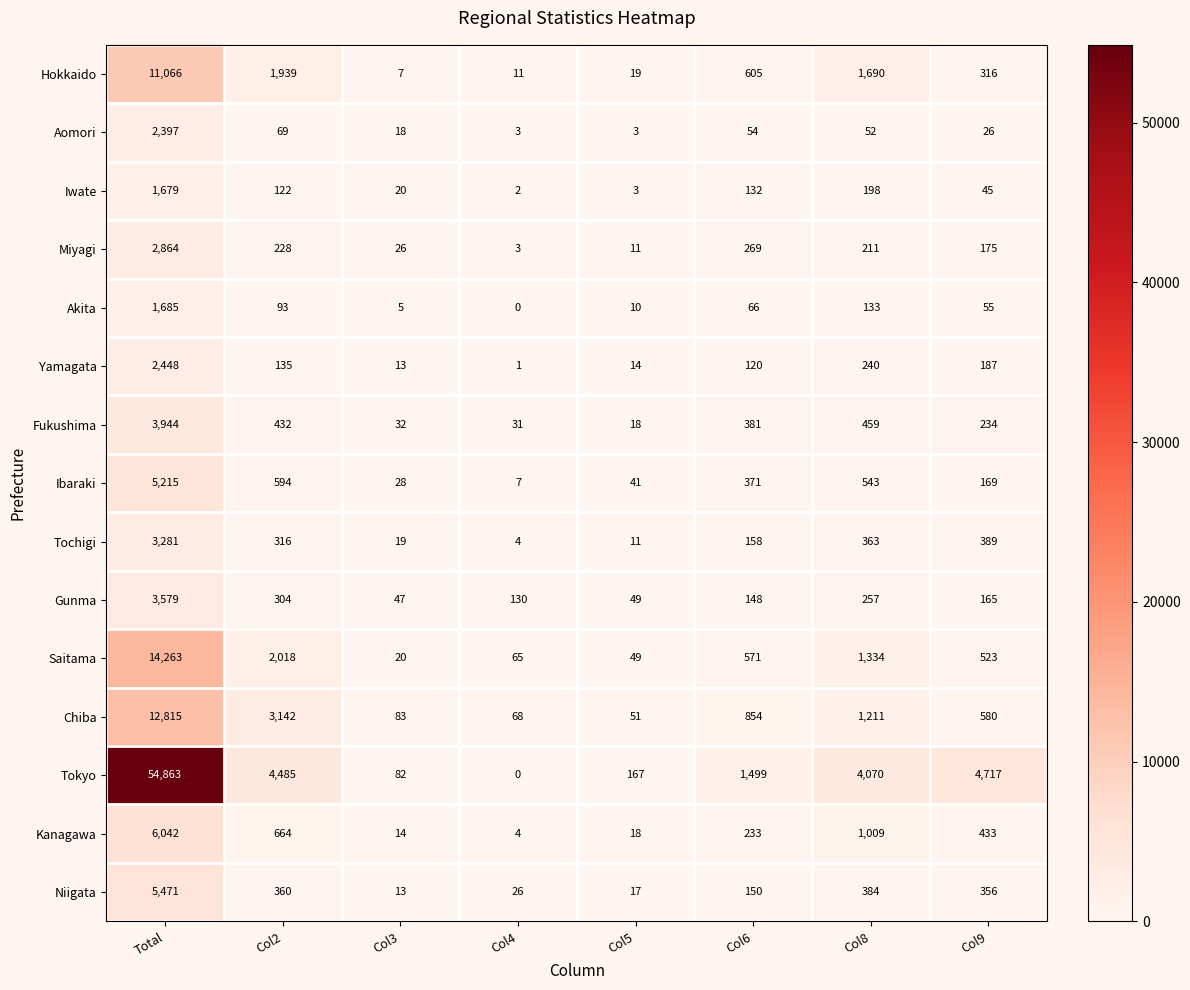

List the series in order of their peak value, highest first.

Tokyo, Saitama, Chiba, Hokkaido, Kanagawa, Niigata, Ibaraki, Fukushima, Gunma, Tochigi, Miyagi, Yamagata, Aomori, Akita, Iwate